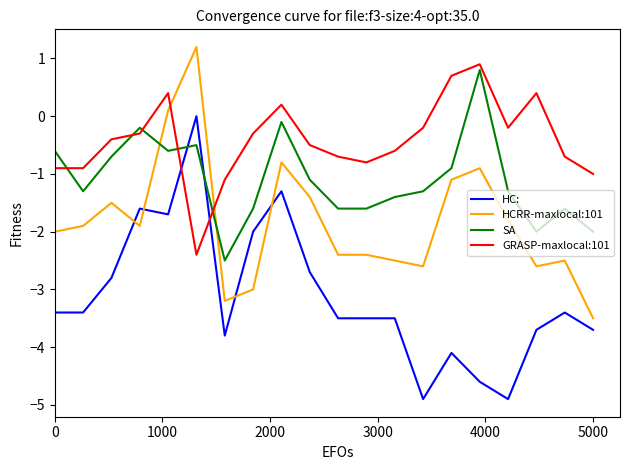

Which series has the largest total across all categories?

GRASP-maxlocal:101